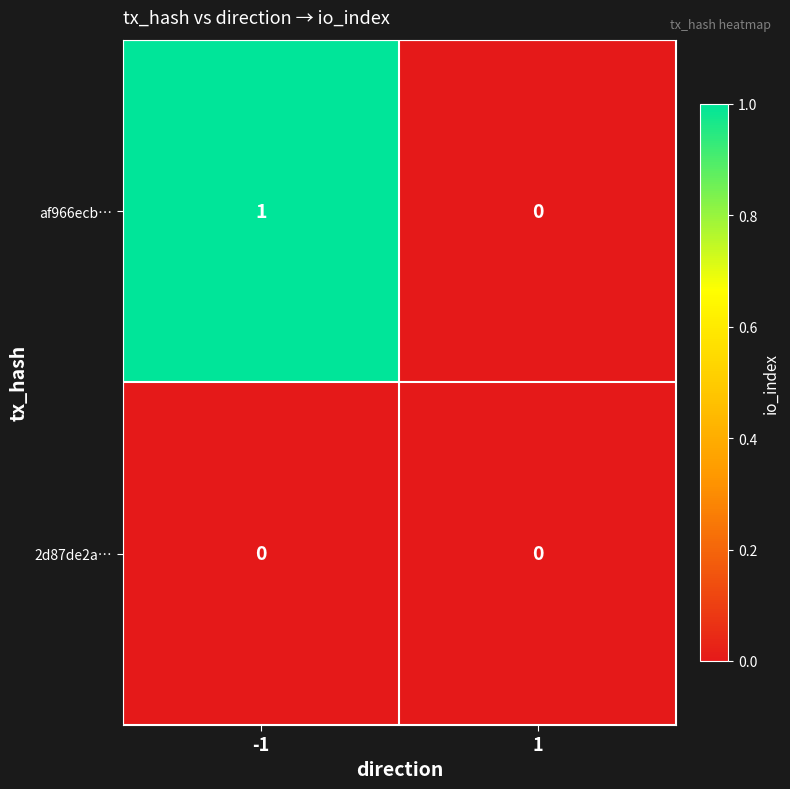

At -1, list the series in order from smallest to largest.

2d87de2a…, af966ecb…